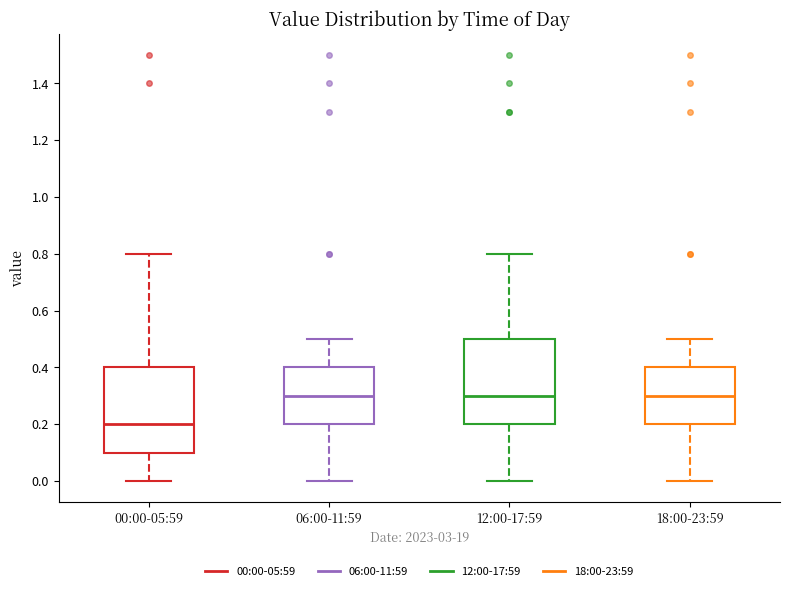

Which box's median line is the lowest?

00:00-05:59